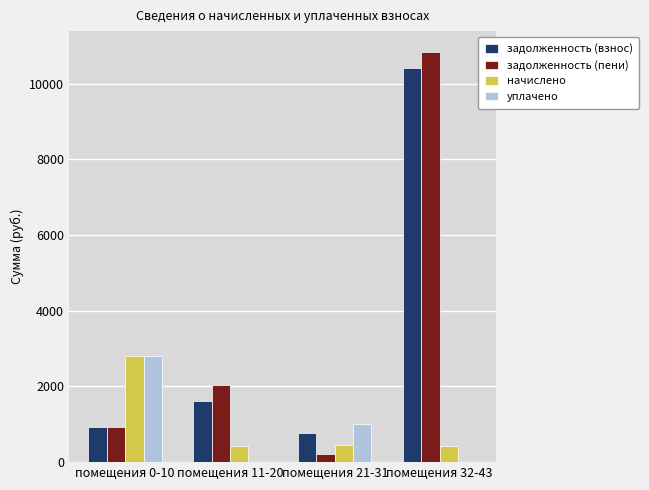

Are the bars horizontal?

No